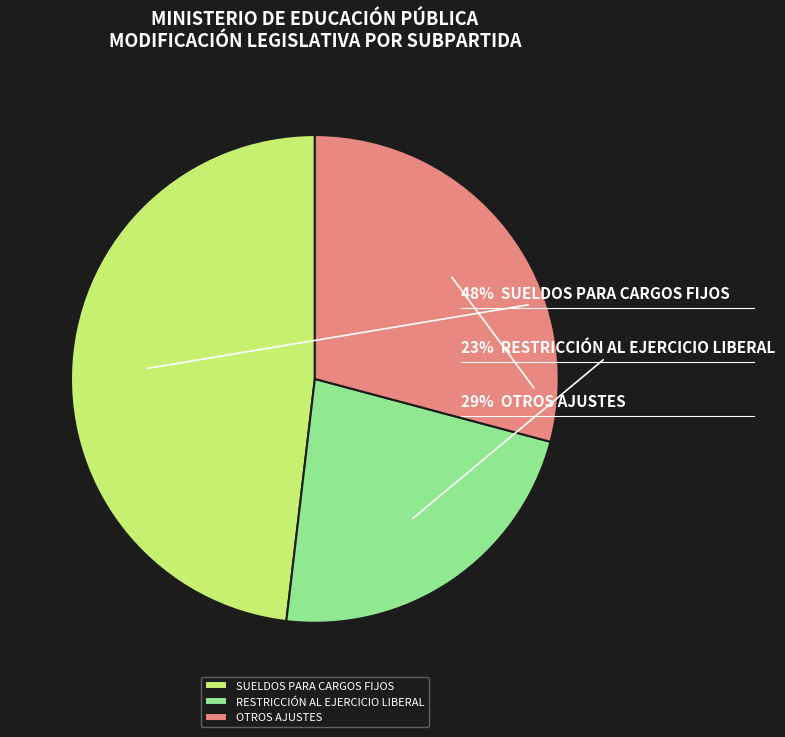

Rank the categories by value from lowest to highest.

RESTRICCIÓN AL EJERCICIO LIBERAL, OTROS AJUSTES, SUELDOS PARA CARGOS FIJOS